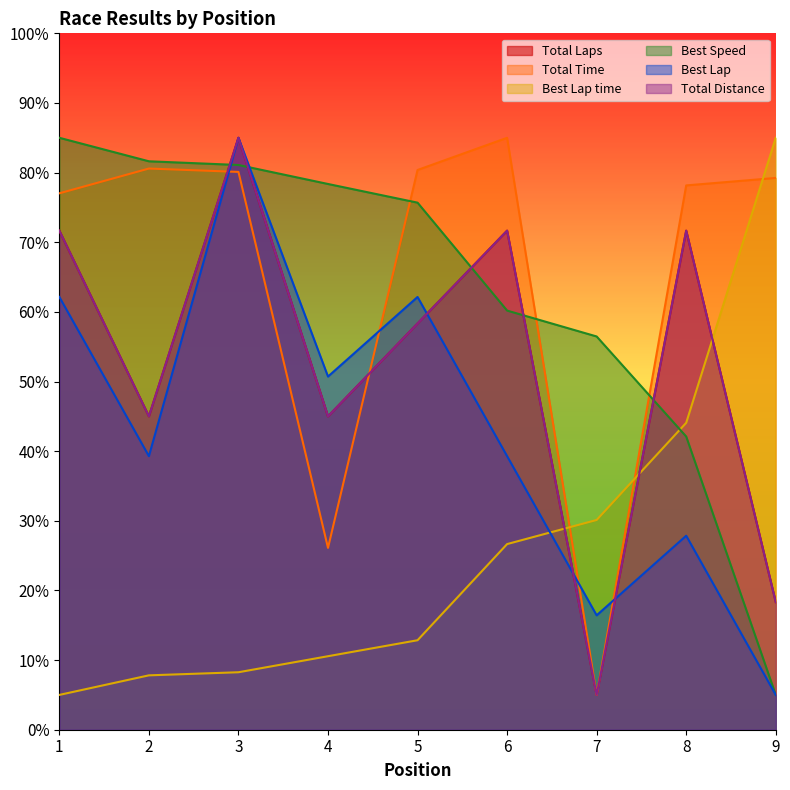

Between 4 and 8, which series saw the biggest shift?

Total Time